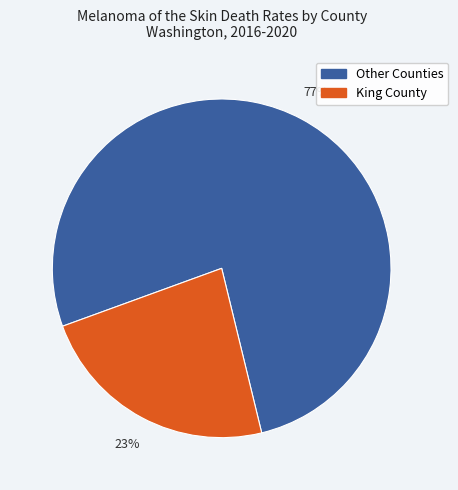

Rank the categories by value from lowest to highest.

King County, Other Counties